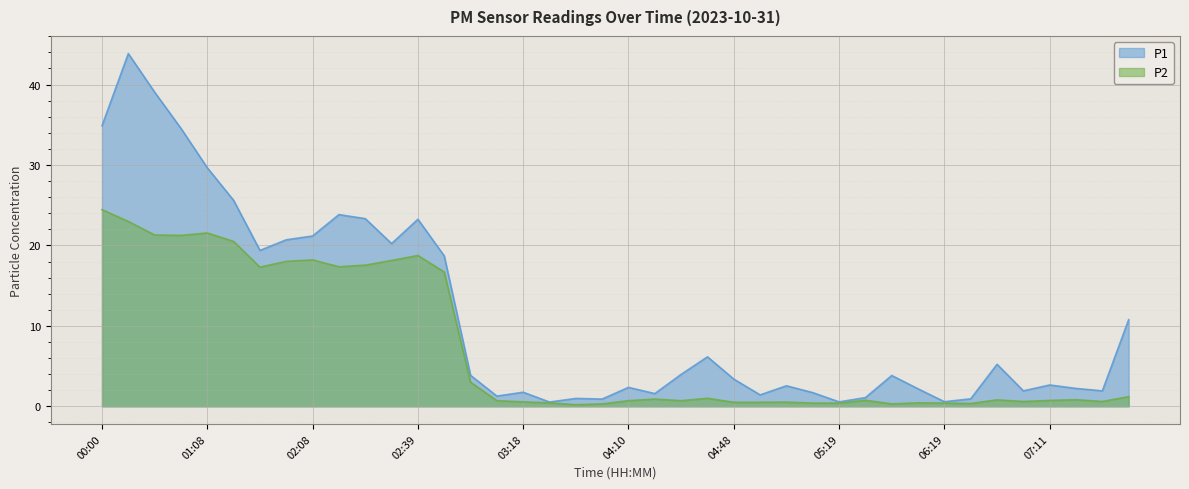

Is it true that P2 equals 12.8 at 01:08?

False